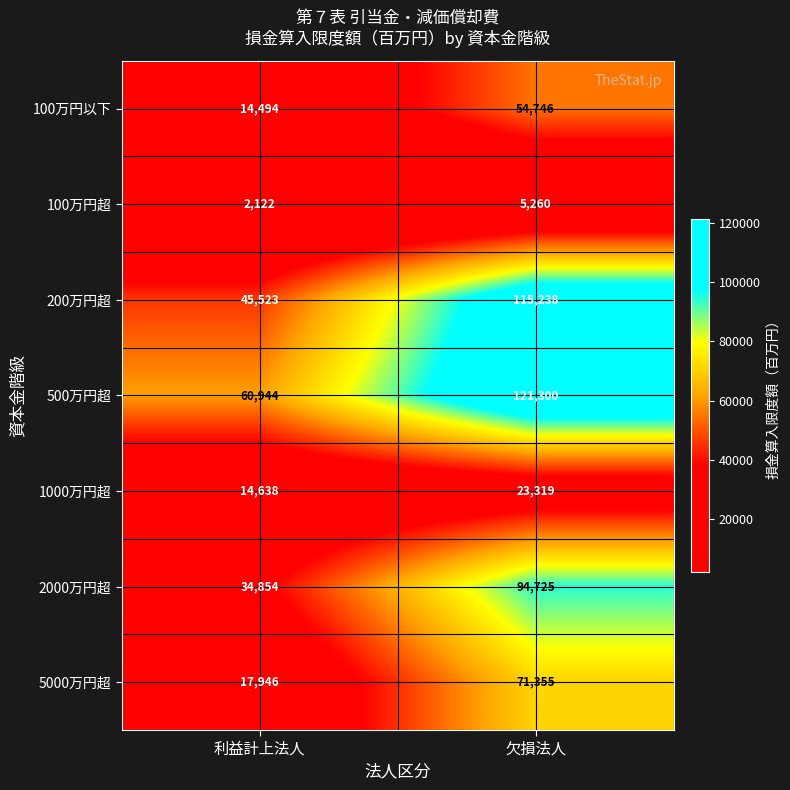

At which category does the chart reach its minimum across all series?

利益計上法人